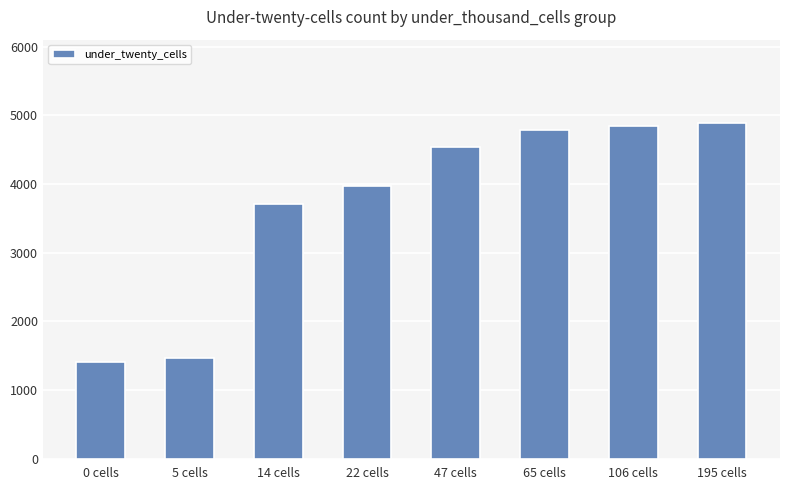

True or false: the data shows 4793 at 65 cells.

True